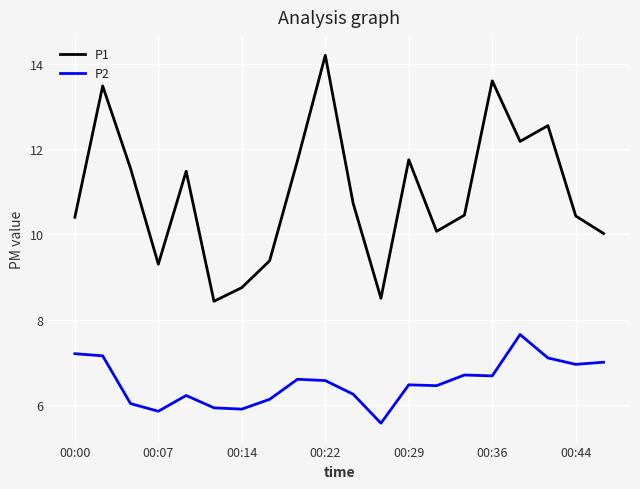

At how many categories does at least one series exceed 9?

17